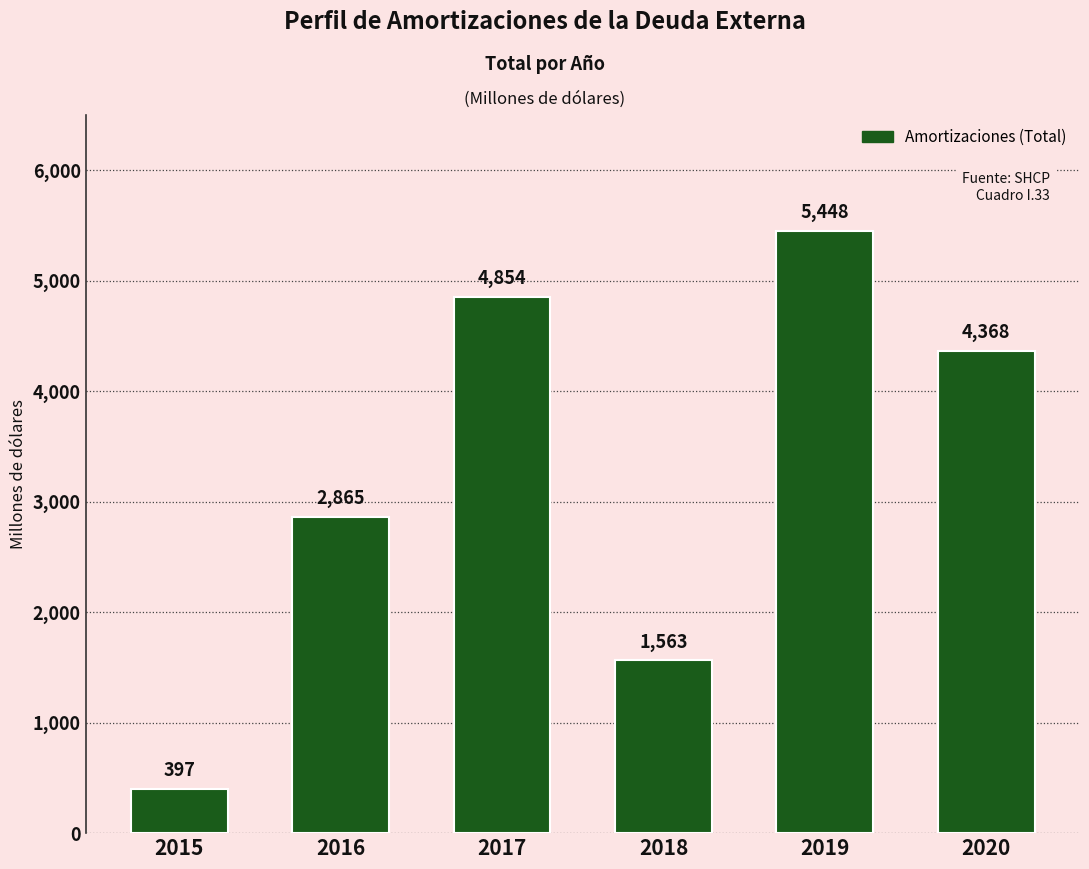

How many series are shown in this chart?

1